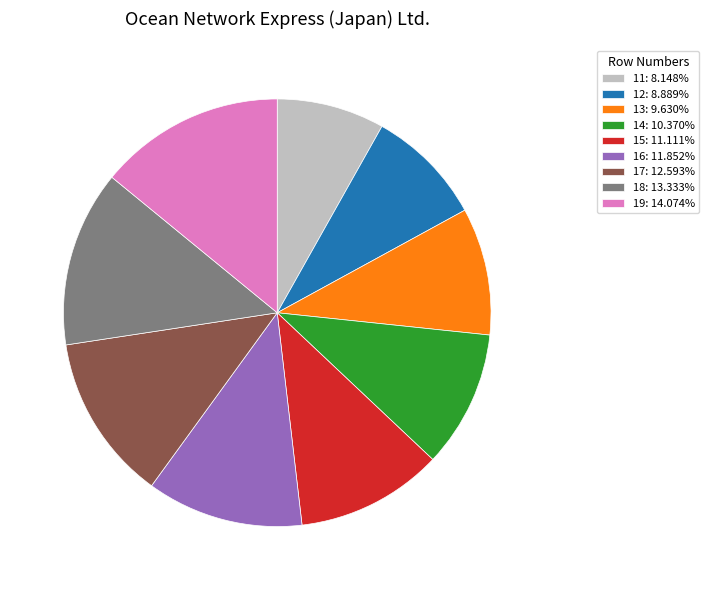

Is it true that 17 is 1% of the pie?

False